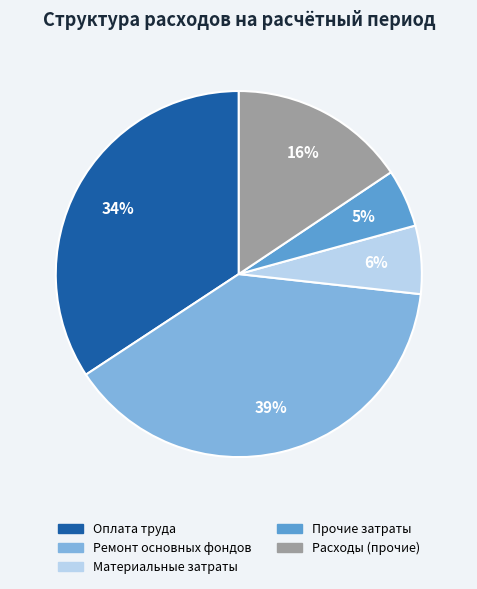

Does Оплата труда account for over 50% of the chart?

No